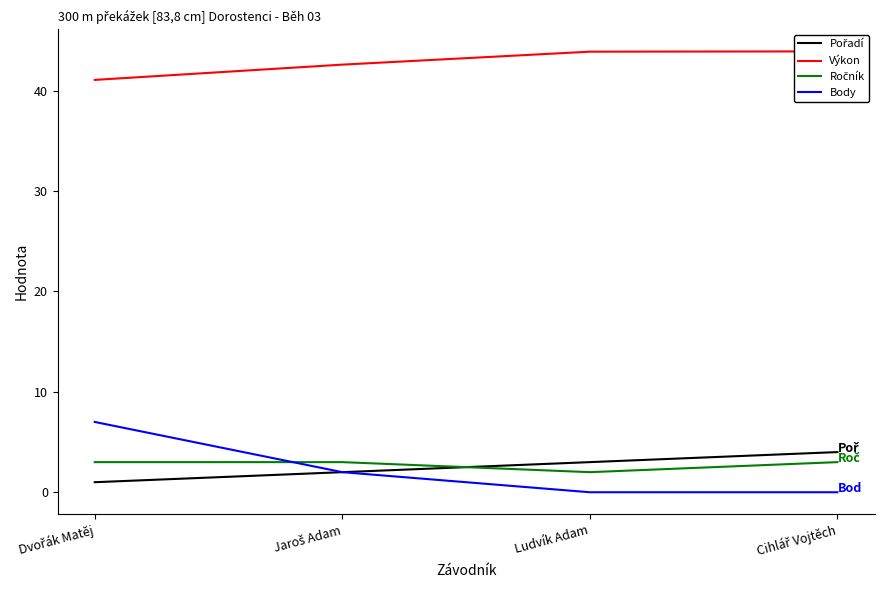

How many lines are shown in the chart?

4